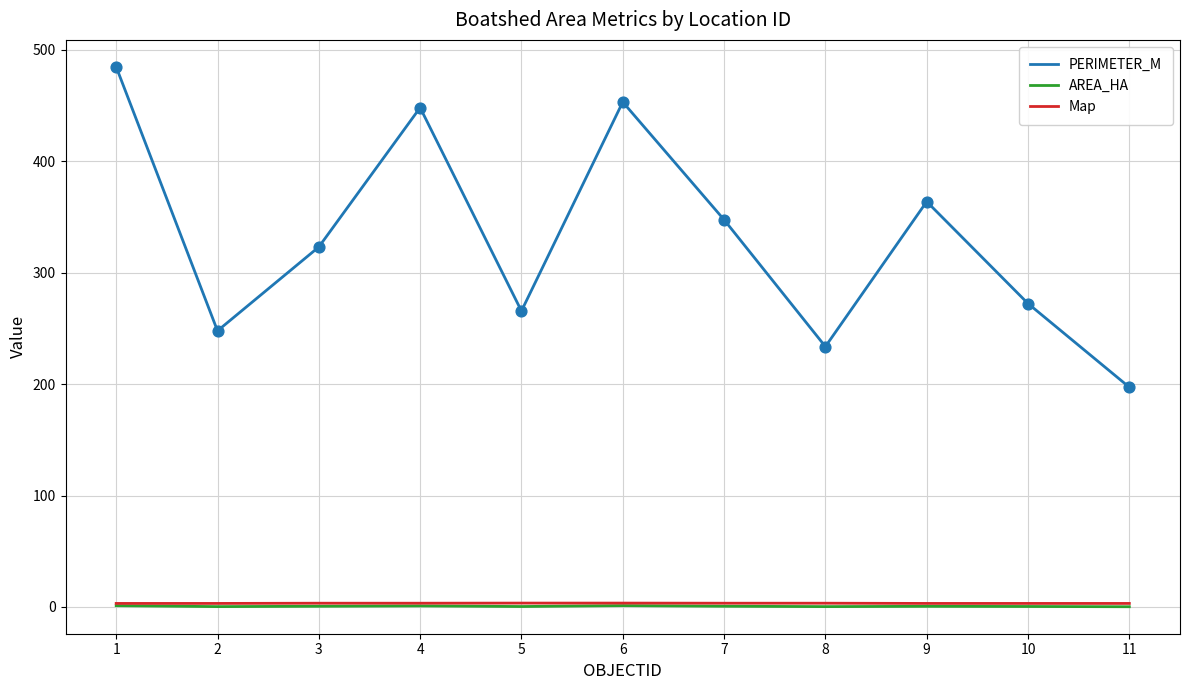

What is the total value across all series at 4?

452.5